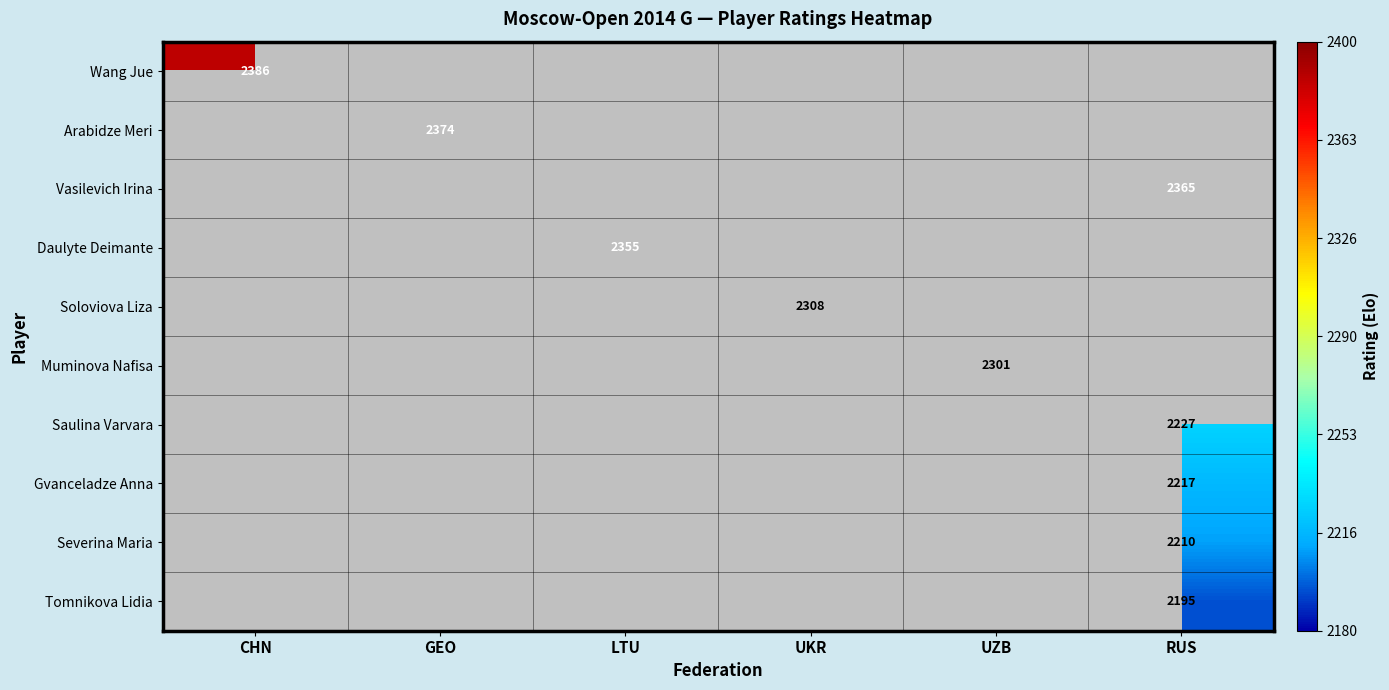

How many values in Muminova Nafisa are above zero?

1